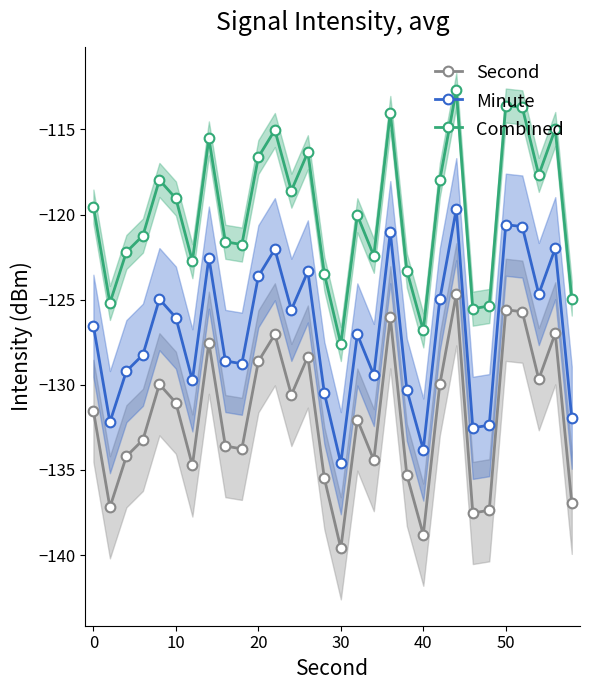

In Combined, how many points are higher than both neighbors (excluding endpoints)?

9